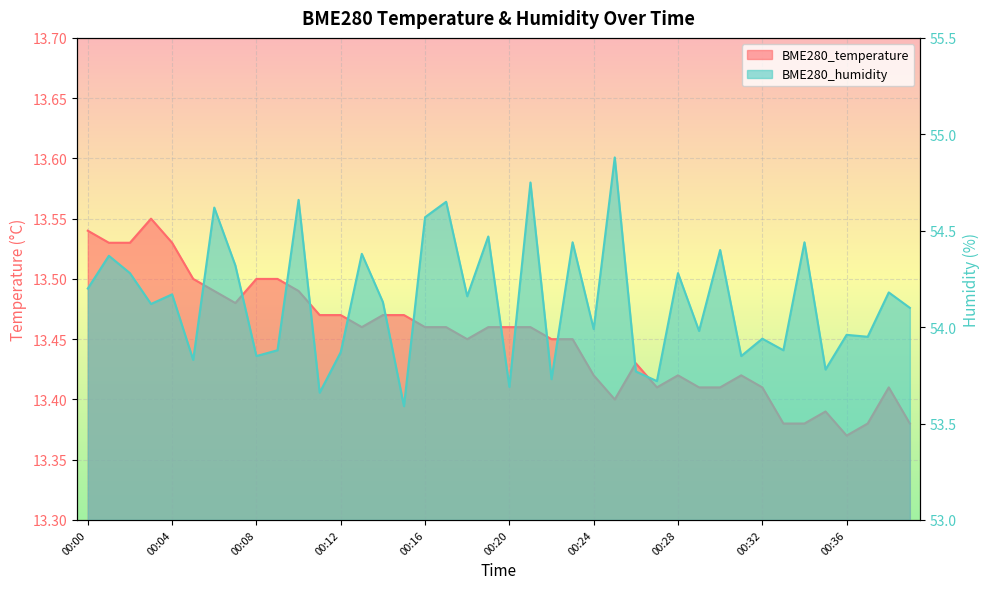

Between 00:07 and 00:38, which series saw the biggest shift?

BME280_humidity